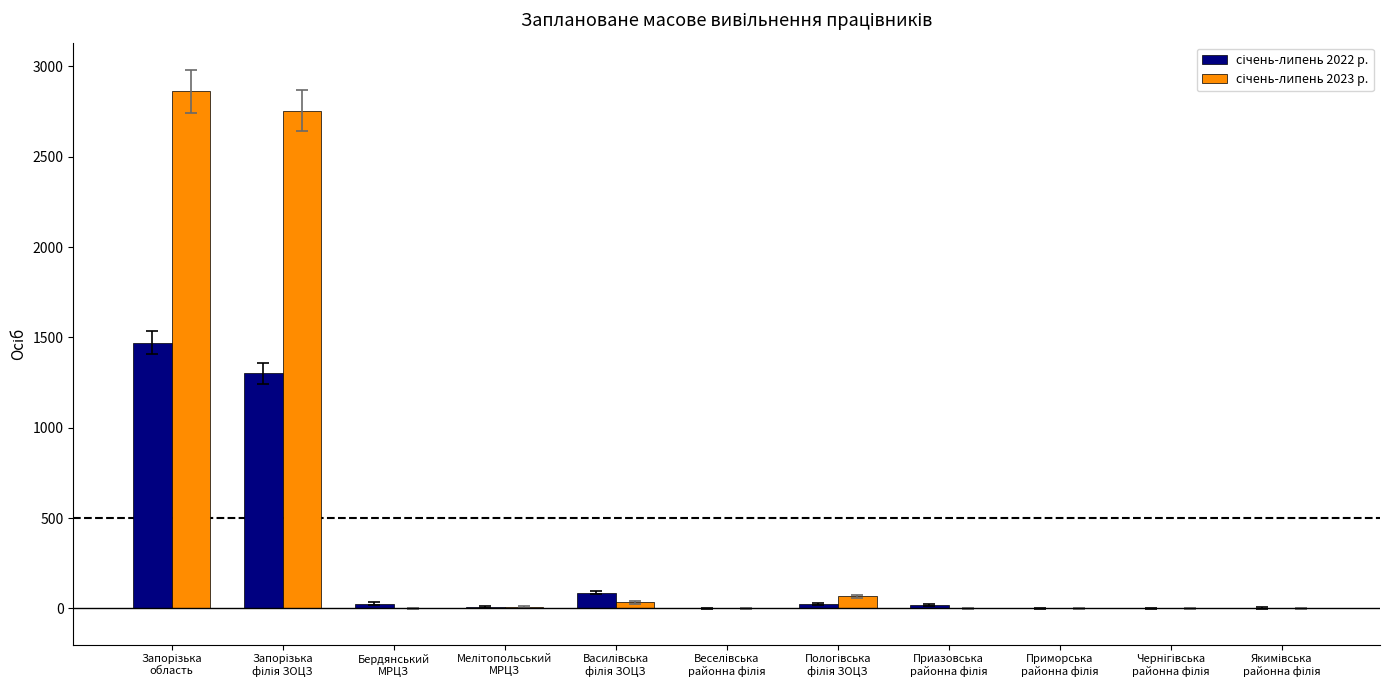

What is the value of the січень-липень 2022 р. bar at the 2nd from the left?

1301